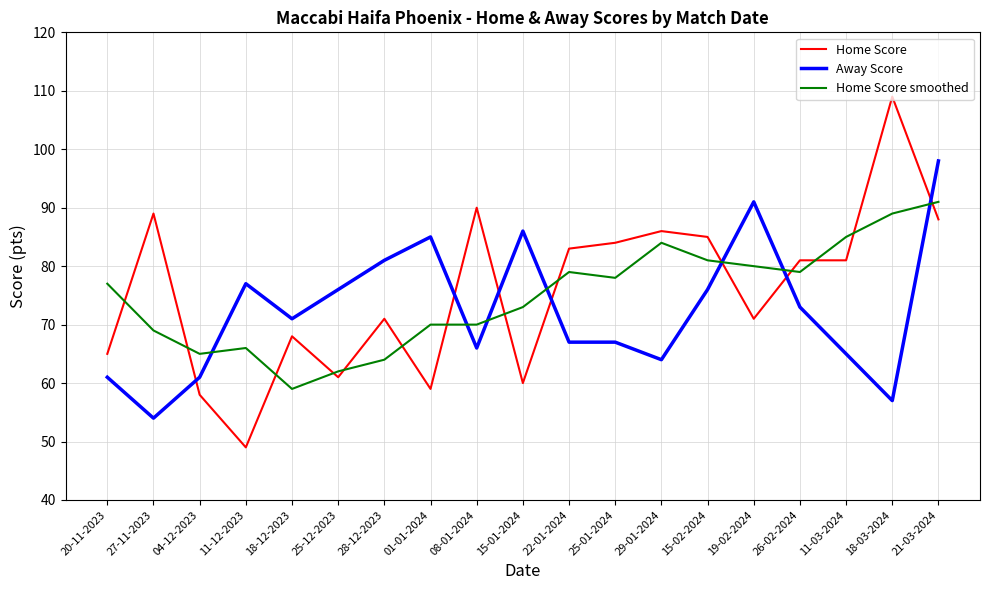

At which category is the sum across all series the highest?

21-03-2024